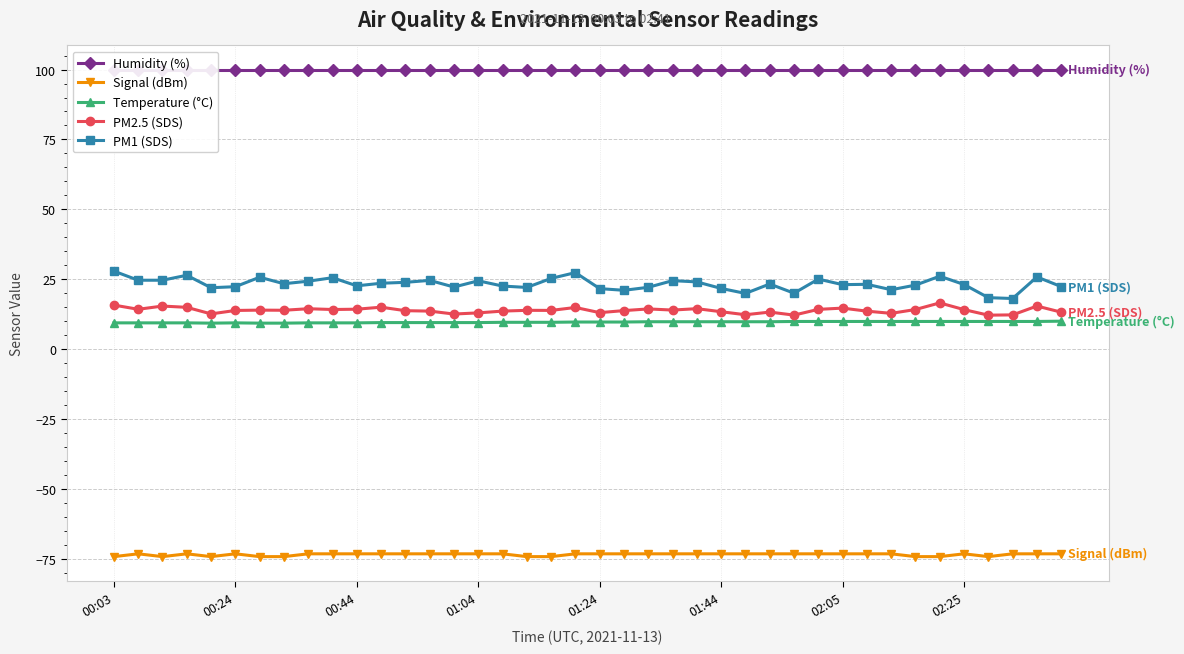

Rank the series by their maximum value, from lowest to highest.

Signal (dBm), Temperature (°C), PM2.5 (SDS), PM1 (SDS), Humidity (%)